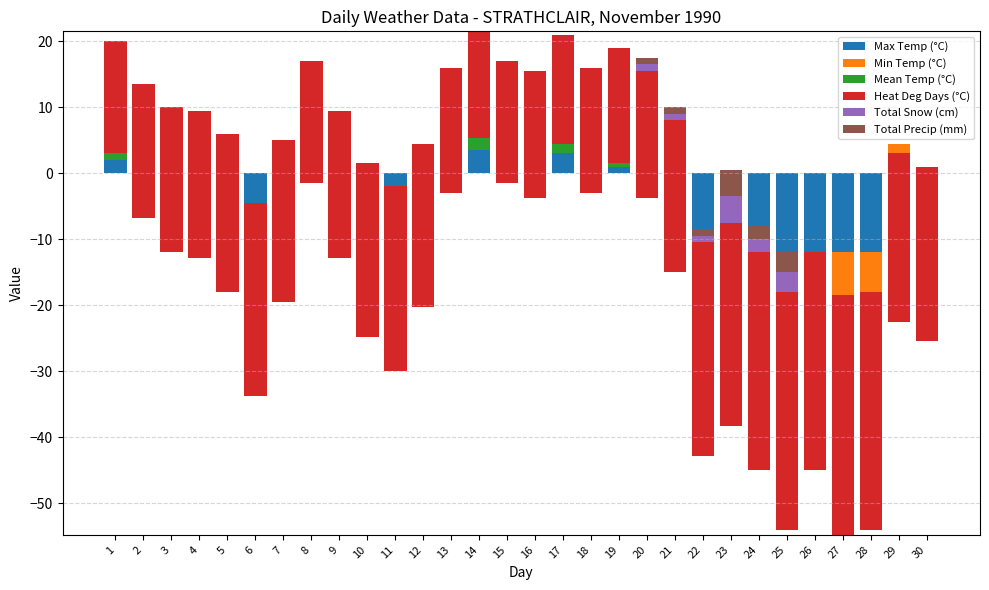

What is the difference between the maximum and minimum values in the Total Precip (mm) series?

4.0